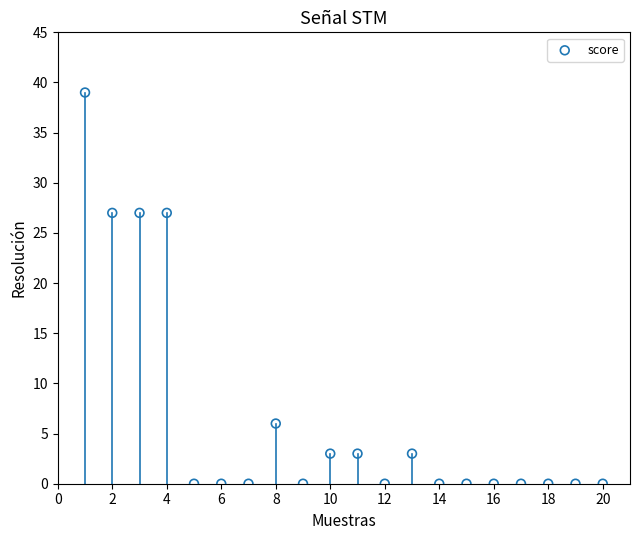

What is the range of X values (max minus min)?

19